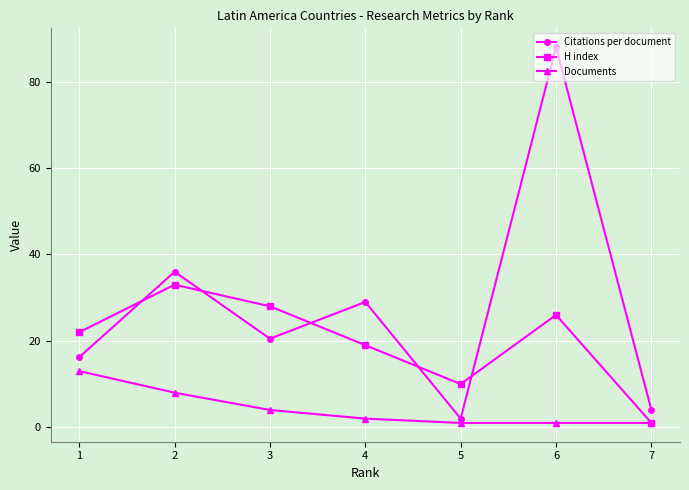

What are all the series names shown in the legend?

Citations per document, H index, Documents